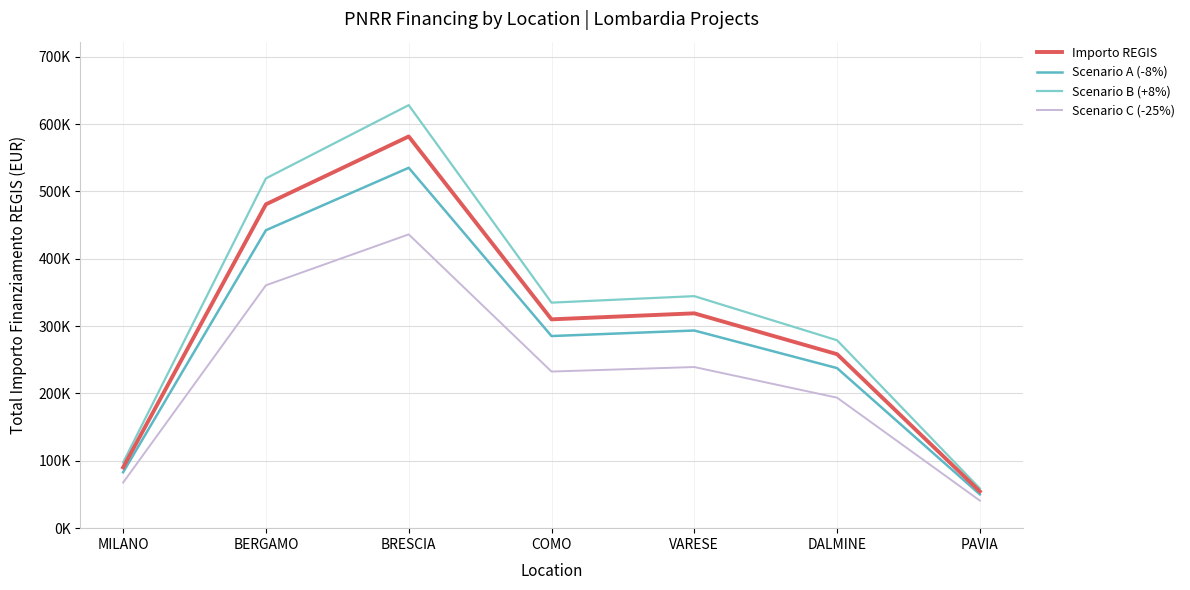

True or false: Scenario A (-8%) and Importo REGIS cross at least once.

False